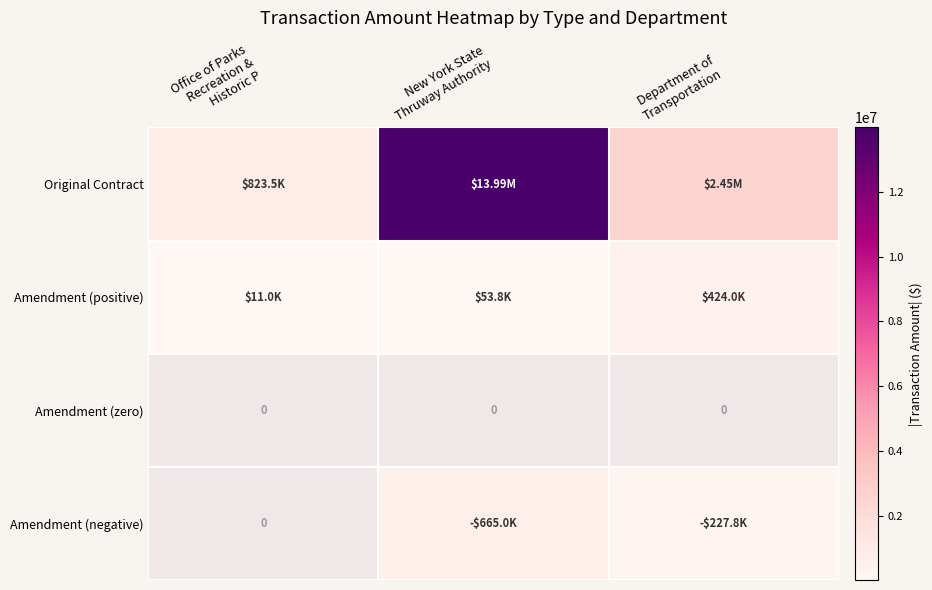

How many categories are shown in the chart?

3